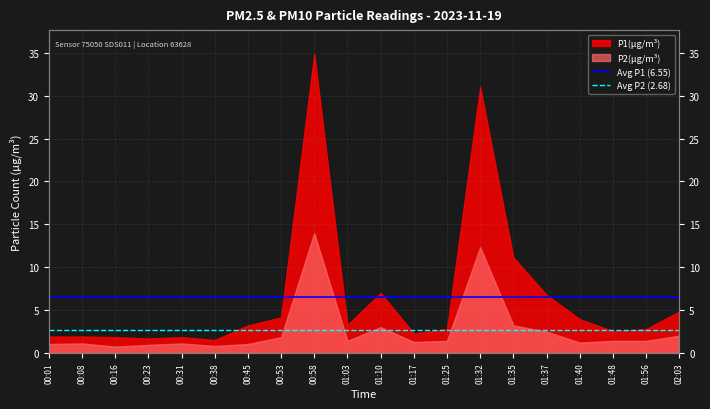

What is the sum of the Avg P1 (6.55) values at 00:01 and 00:08?

13.1